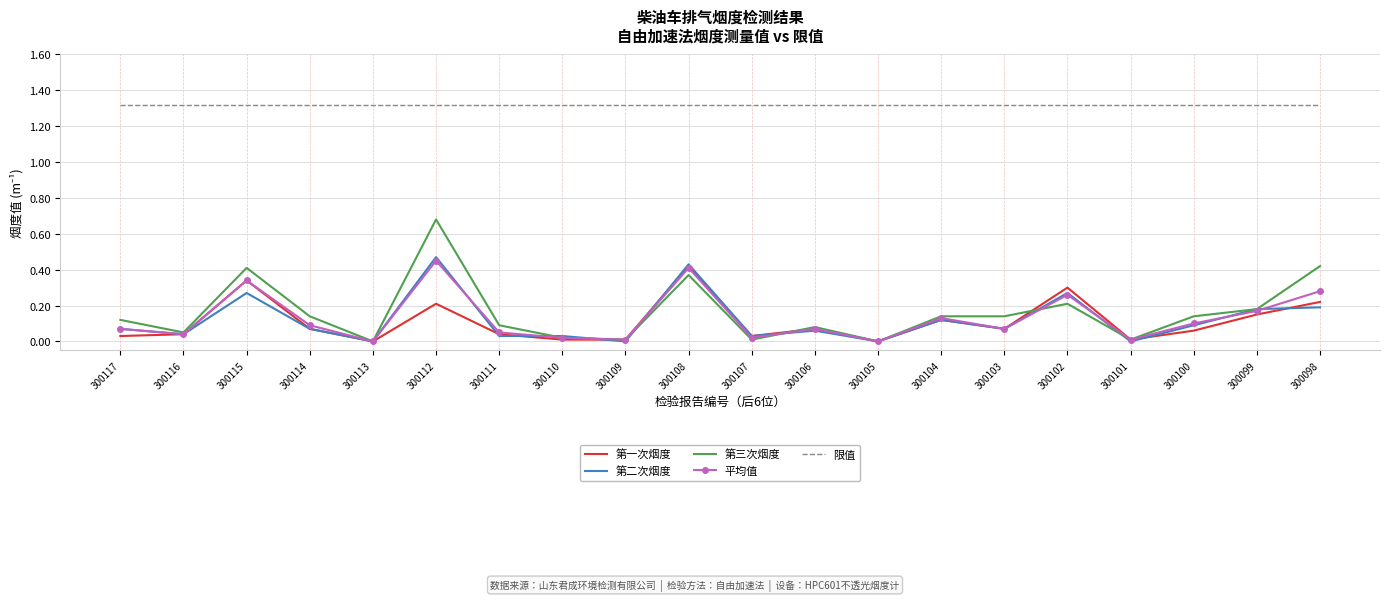

Between 300115 and 300101, which series saw the biggest shift?

第三次烟度